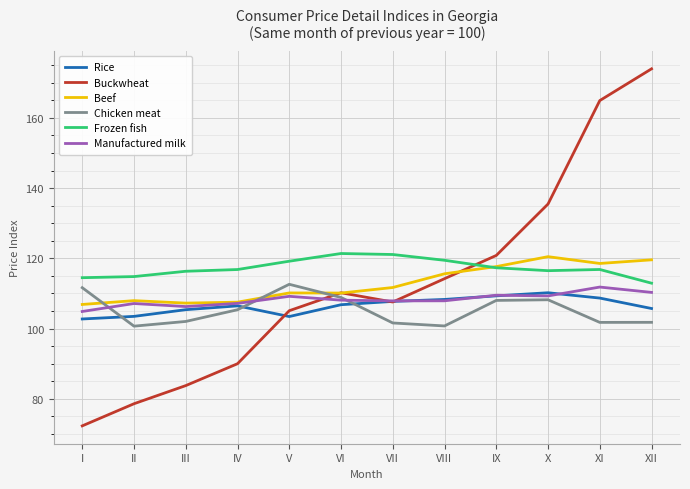

Which series has the largest range (max minus min)?

Buckwheat